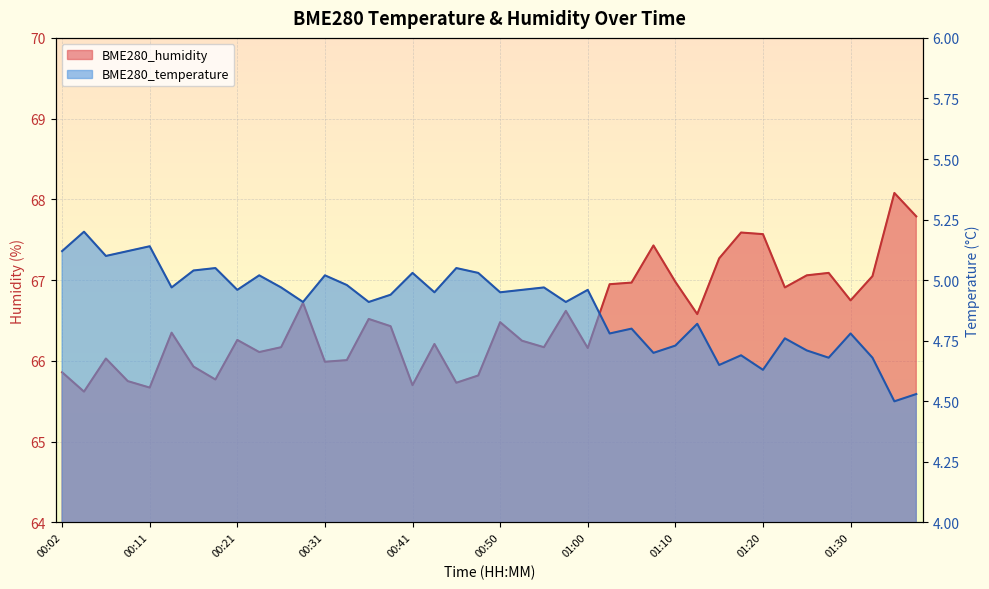

At which label does BME280_humidity reach its peak?

01:35